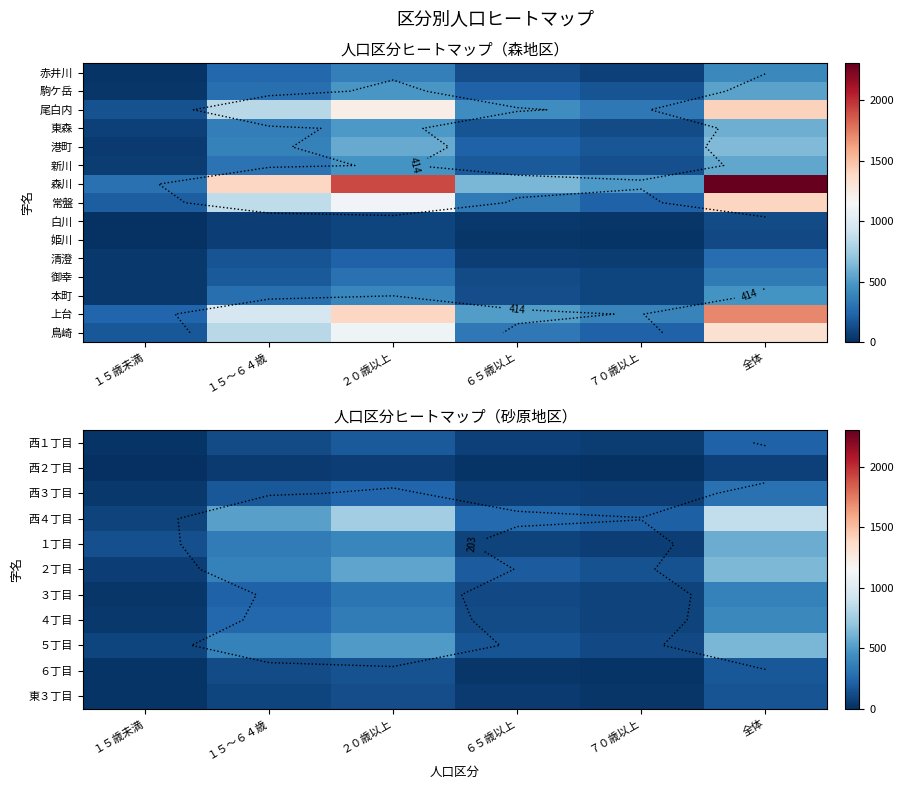

How many data points in １丁目 are less than 348?

3